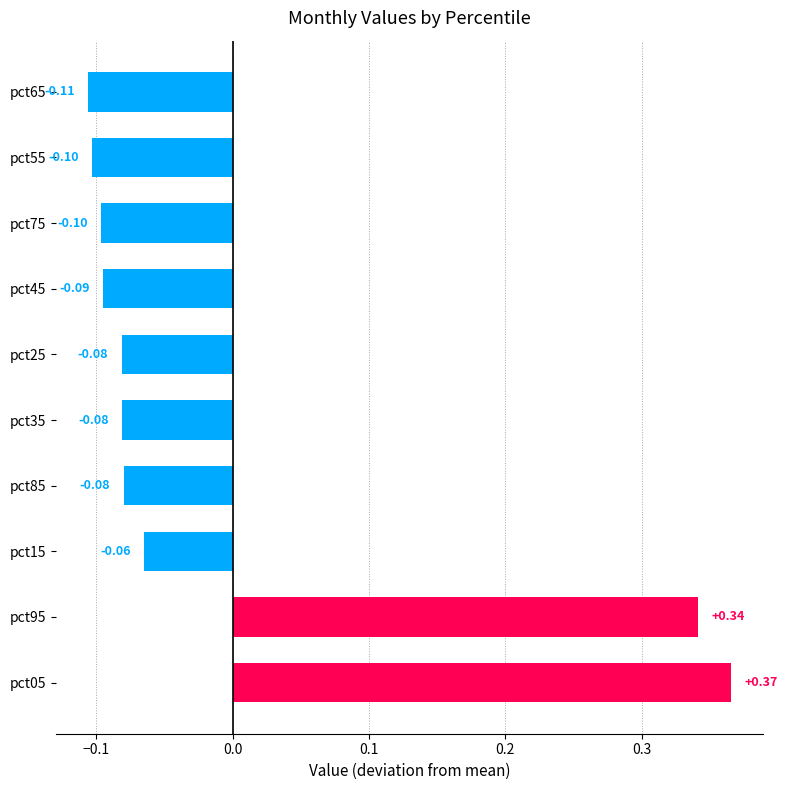

Between pct45 and pct55, which is larger?

pct45